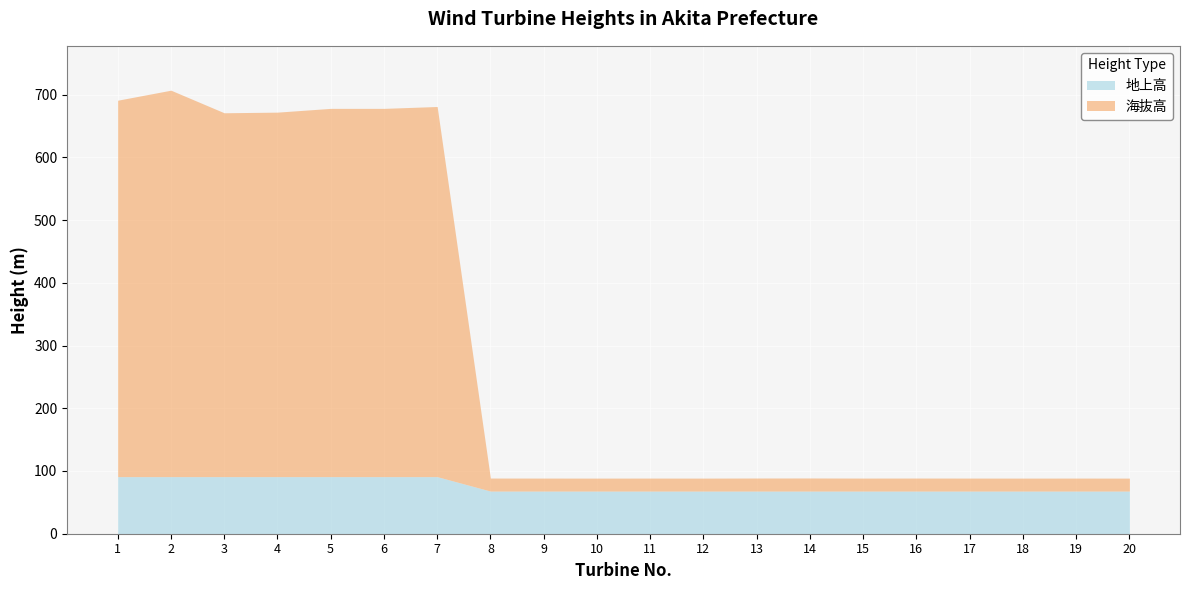

What is the value of the 地上高 point at the 17th from the left?

68.0